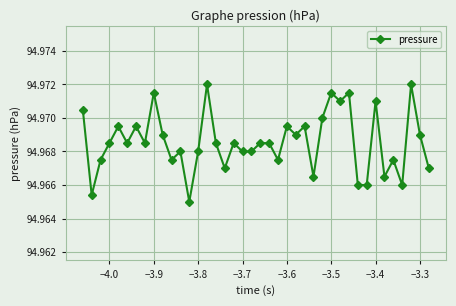

How many lines are shown in the chart?

1